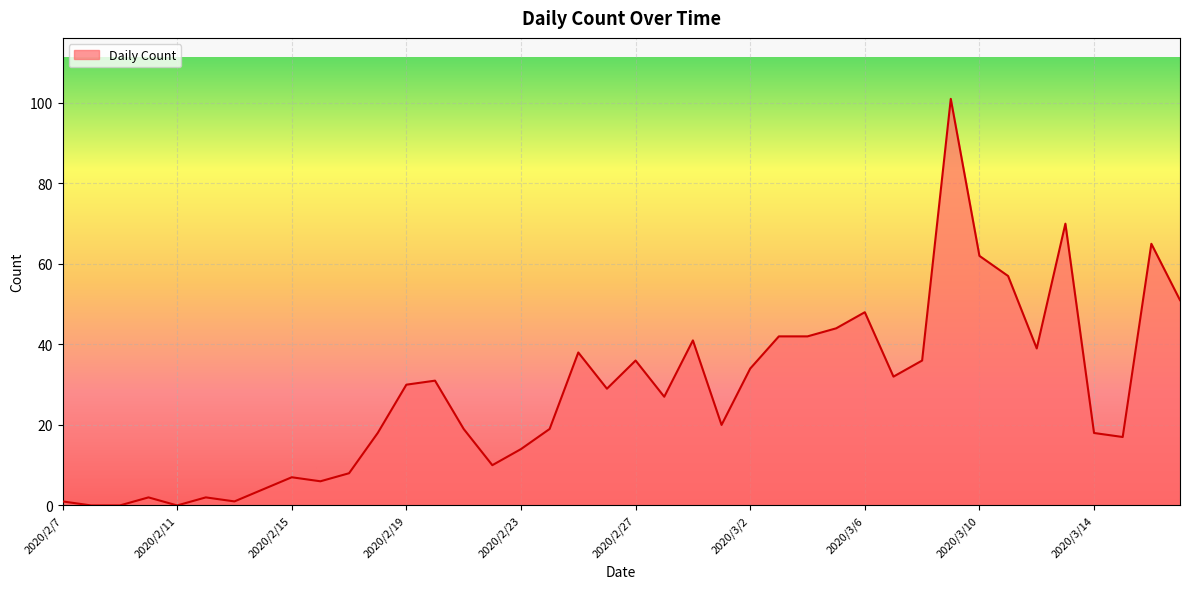

What is the maximum value shown in the chart?

101